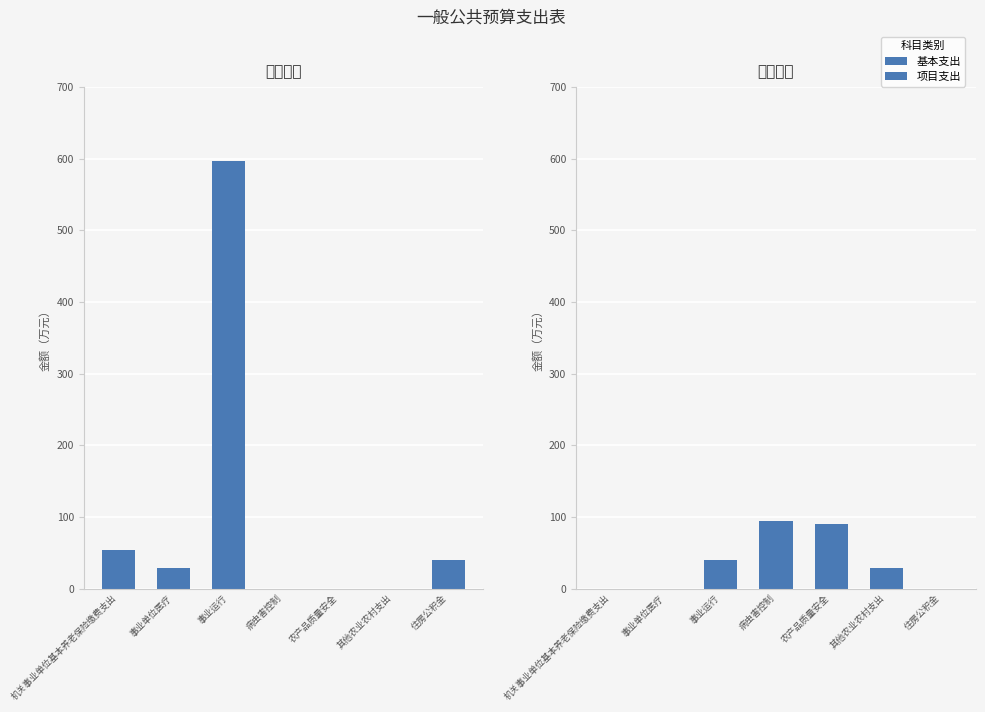

Is it true that 基本支出 equals -350.5 at 其他农业农村支出?

False